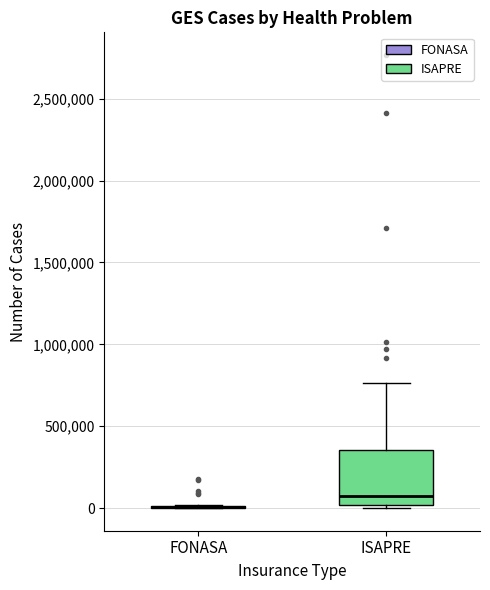

Reading left to right, transcribe this box plot: for each box, give where its median line is, the range the box spans, and where its two whiskers end, as read against the y-axis. The values are not printed on the chart, so give them approximately, as read against the axis.

FONASA: box collapsed to a line at 0, whiskers 0 to 0
ISAPRE: median 50000, box 0 to 350000, whiskers 0 to 750000